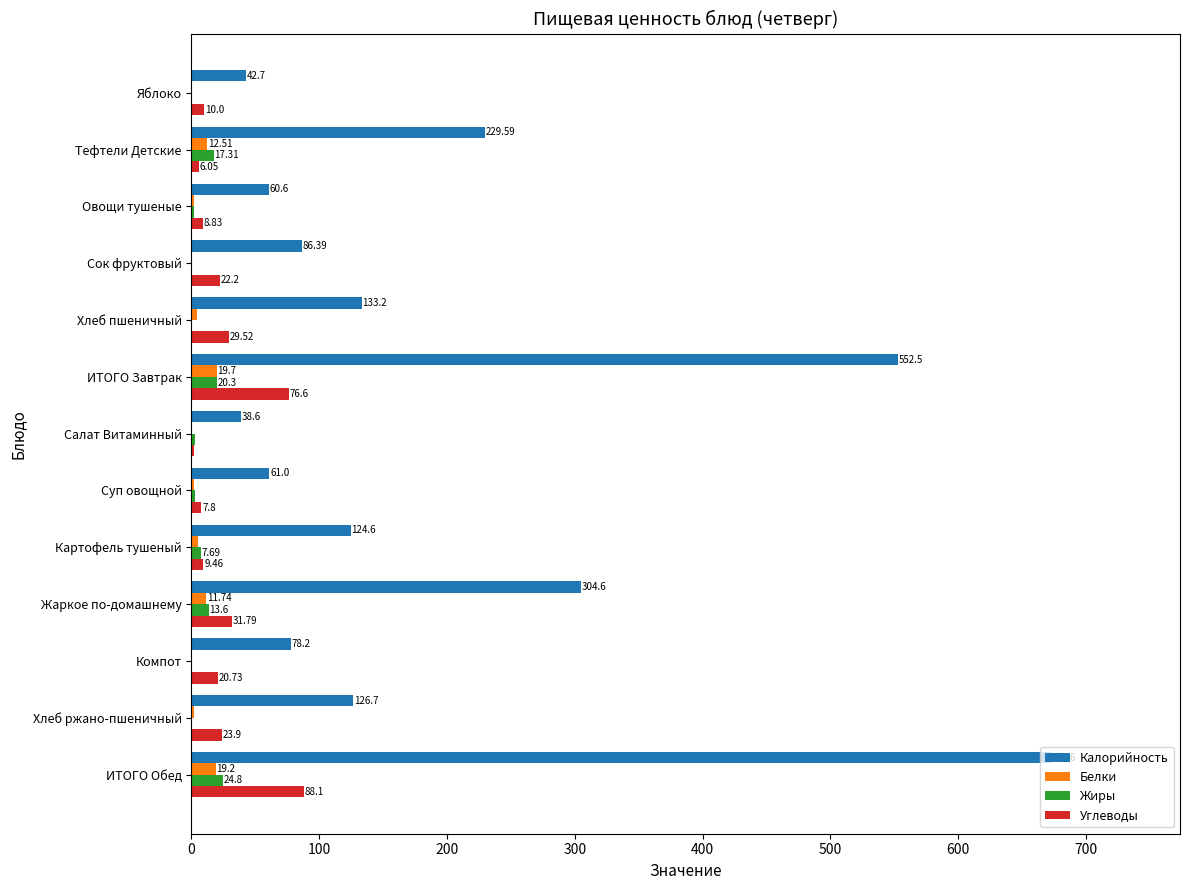

What is the sum of all Калорийность values?

2511.3